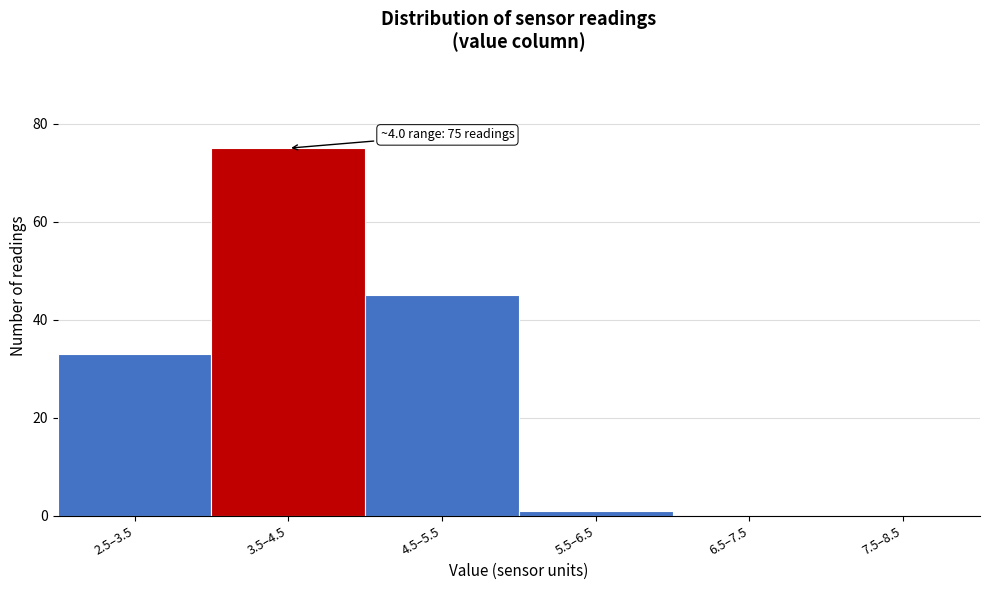

Reading left to right, extract all data points from this chart.

2.5–3.5=33	3.5–4.5=75	4.5–5.5=45	5.5–6.5=1	6.5–7.5=0	7.5–8.5=0